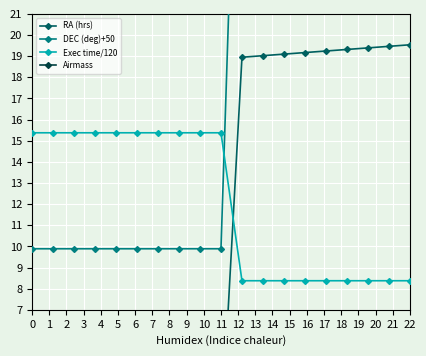

Rank the series at 13 from lowest to highest value.

Airmass, Exec time/120, RA (hrs), DEC (deg)+50